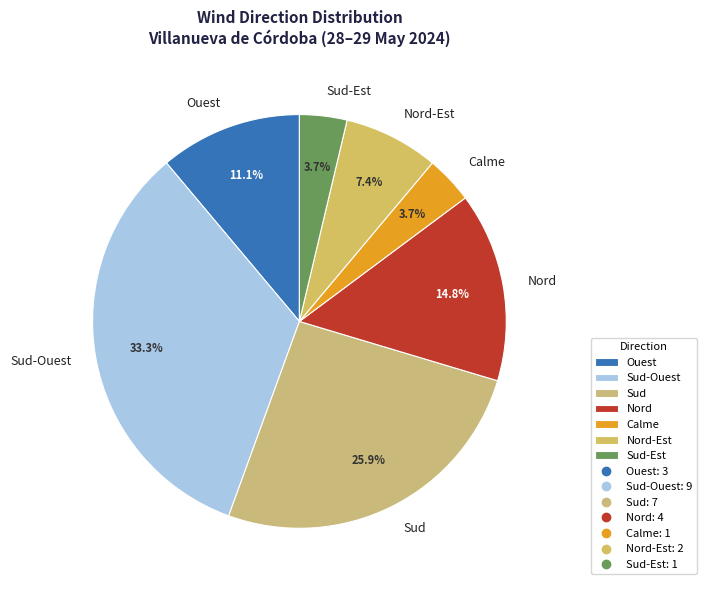

What is the largest slice in the pie chart?

Sud-Ouest